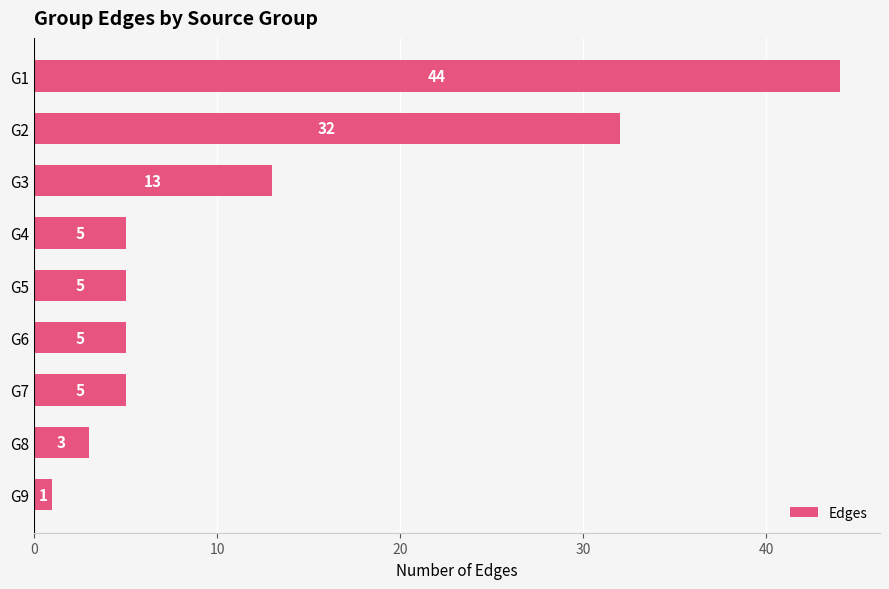

Approximately how many times larger is the value at G1 compared to G3?

3.4